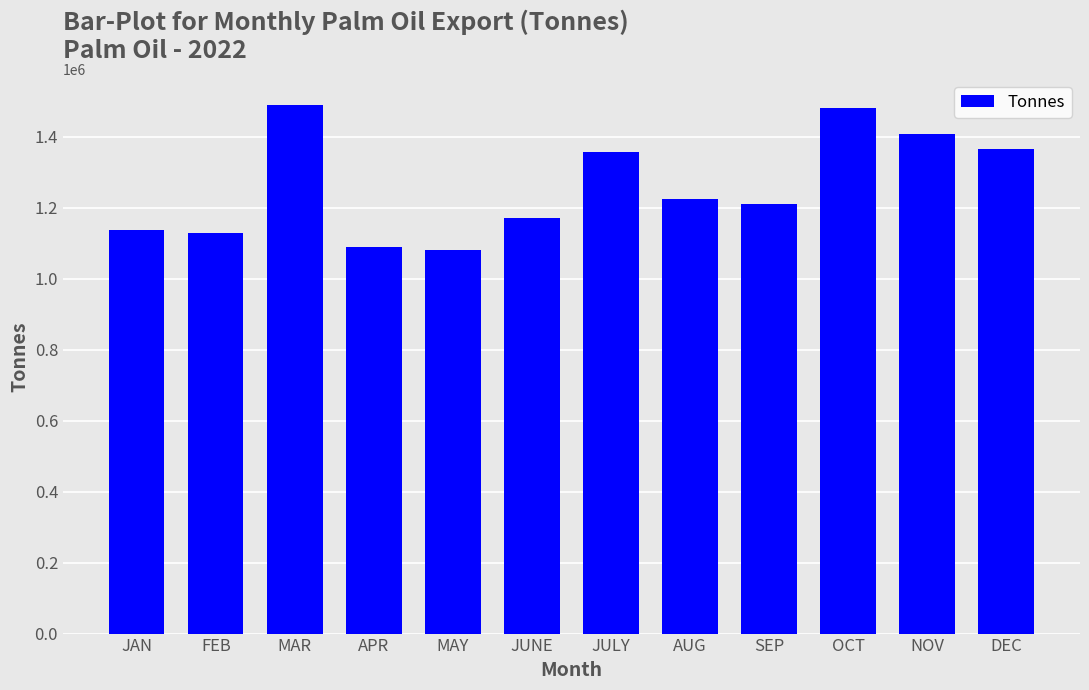

What is the label of the 11th bar from the right?

FEB